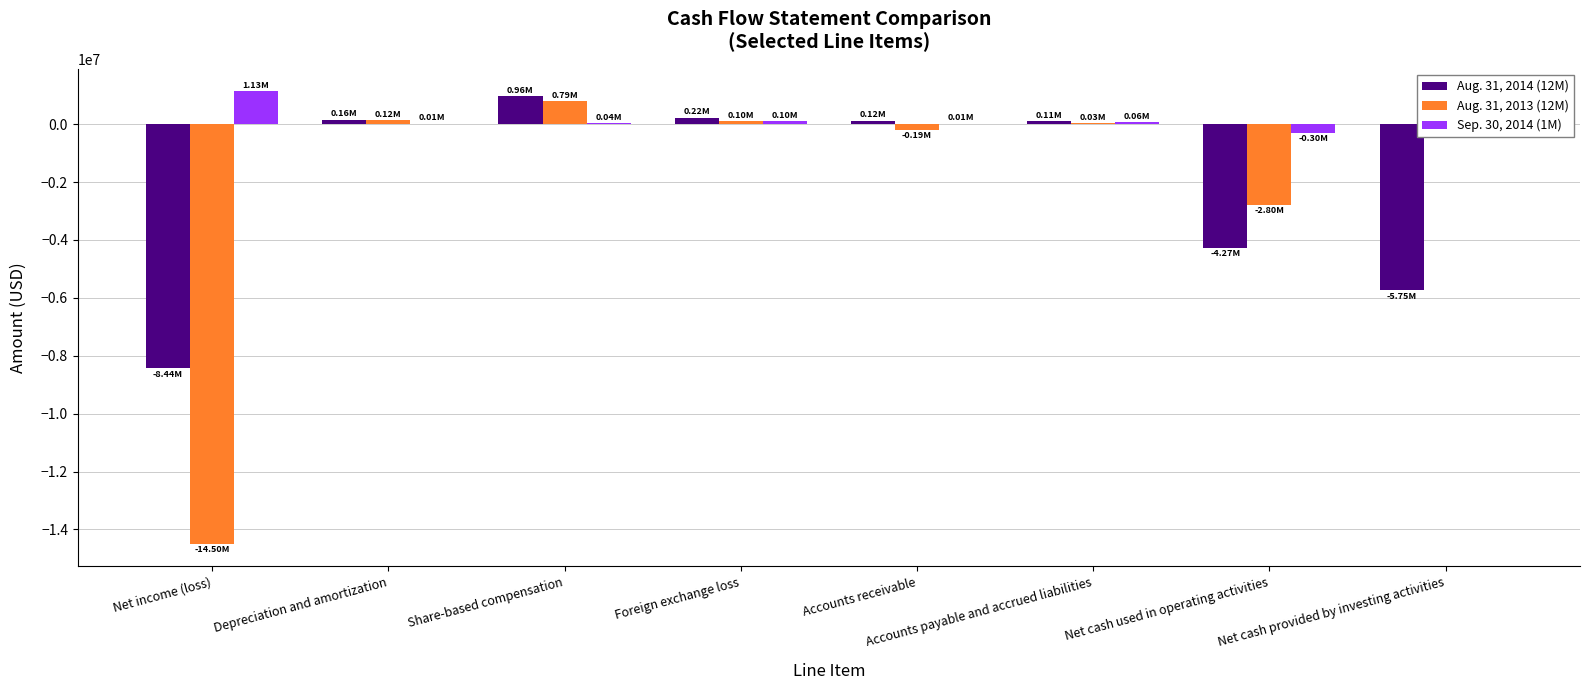

Read the Aug. 31, 2013 (12M) value at Foreign exchange loss, to the nearest 50.

95850